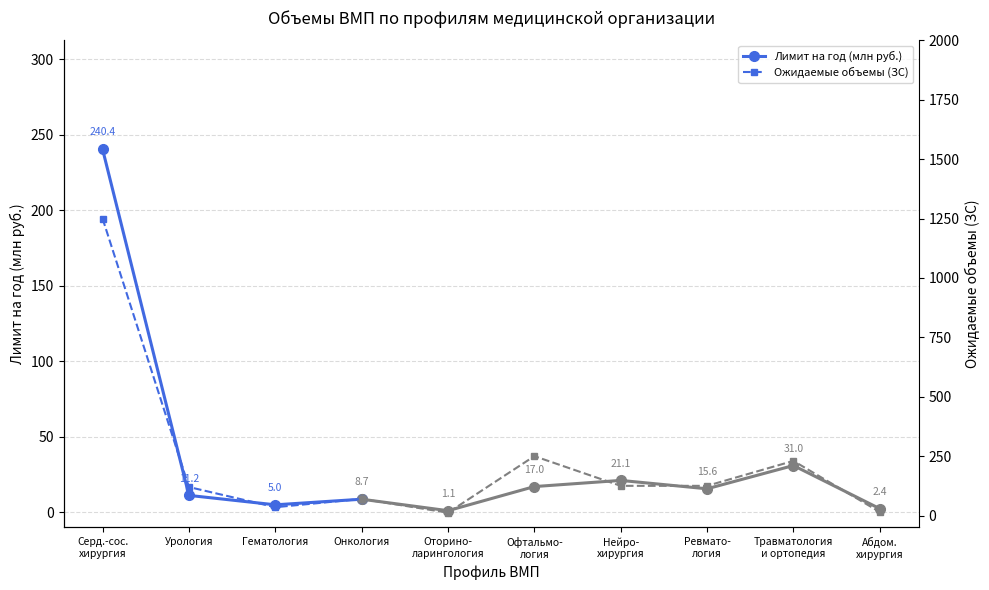

Read the Объемы ЗС value at Урология.

120.0